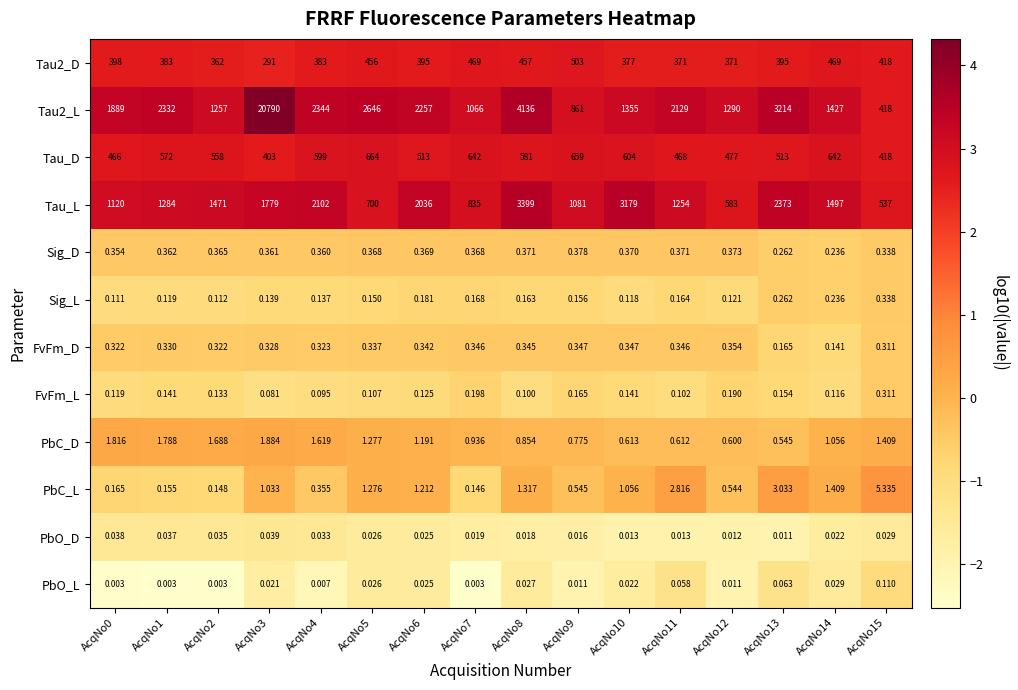

Is the value of Sig_D at AcqNo11 greater than the value of Sig_L at AcqNo3?

Yes